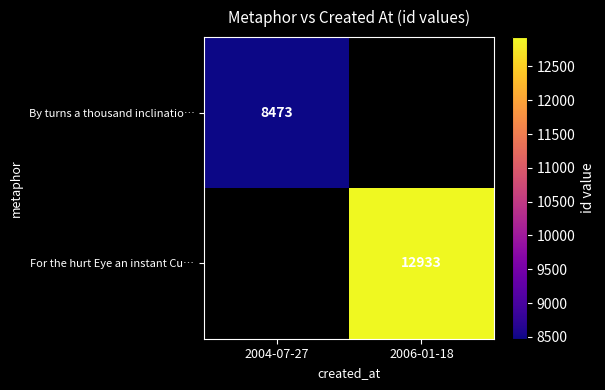

Is the value of By turns a thousand inclinatio… at 2004-07-27 greater than the value of For the hurt Eye an instant Cu… at 2006-01-18?

No